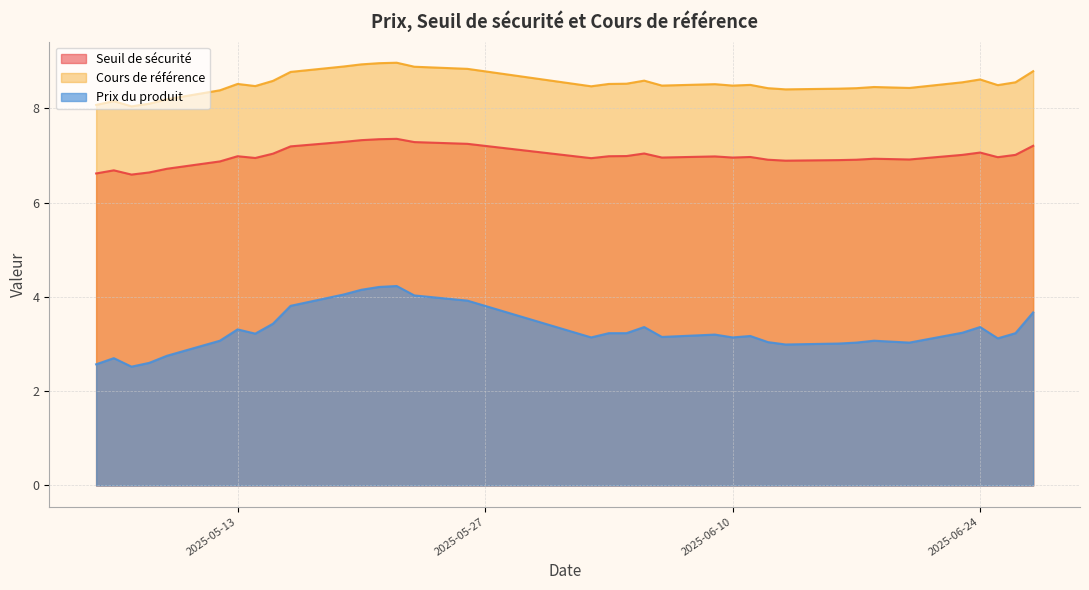

The Prix du produit series shows 3.1 at 2025-06-02. True or false?

True